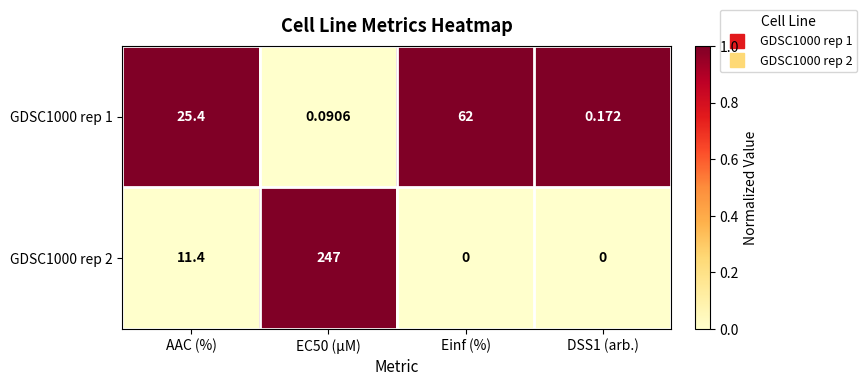

Is the value of GDSC1000 rep 1 at EC50 (µM) greater than the value of GDSC1000 rep 2 at Einf (%)?

Yes